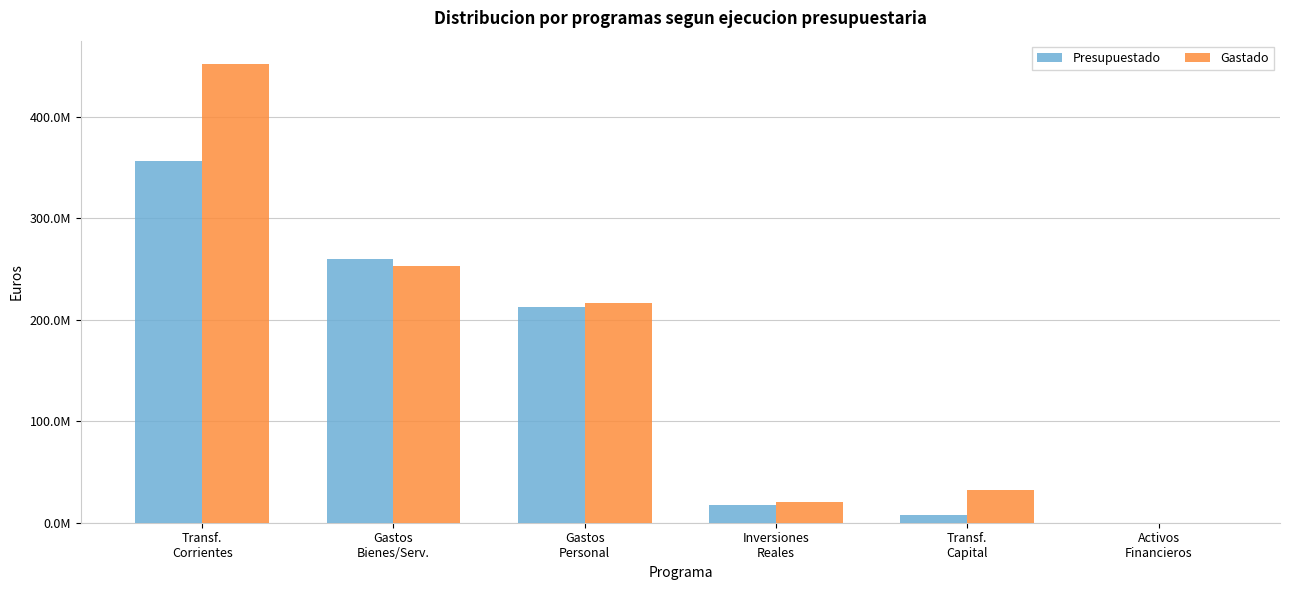

What is the highest value of the Gastado series?

452647007